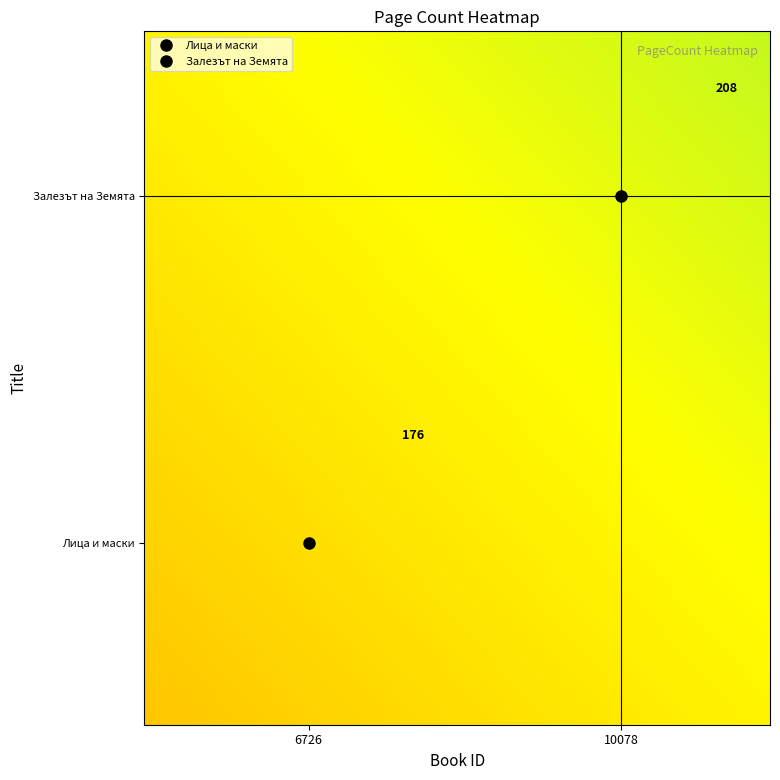

How many distinct data groups are displayed?

40